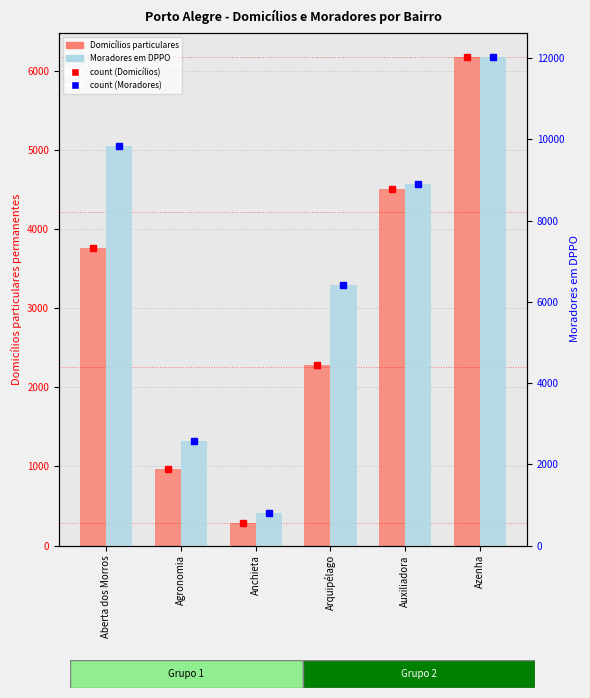

How many data points in count (Moradores) are less than 8899?

3